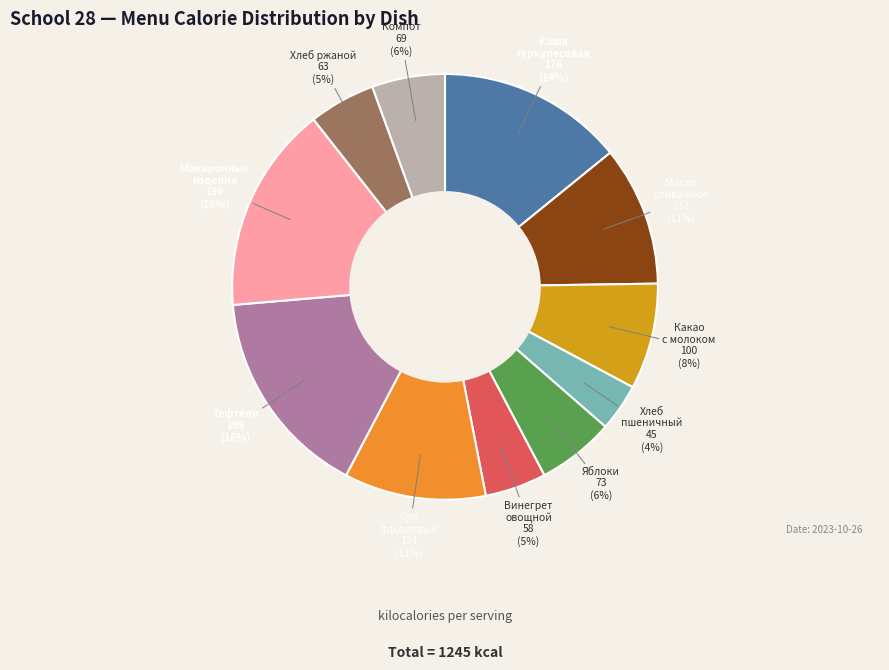

Is there a majority slice in this chart?

No